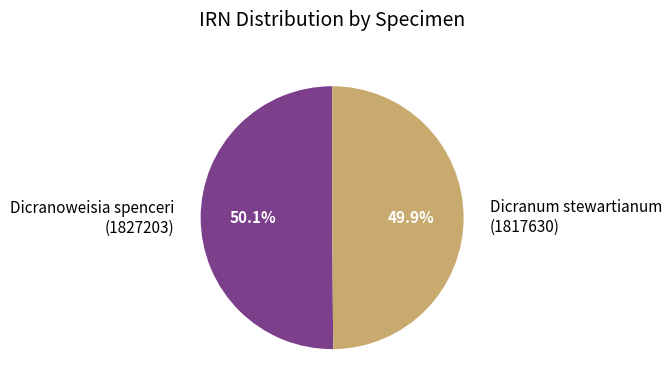

Approximately how many times larger is the value at Dicranoweisia spenceri (1827203) compared to Dicranum stewartianum (1817630)?

1.0